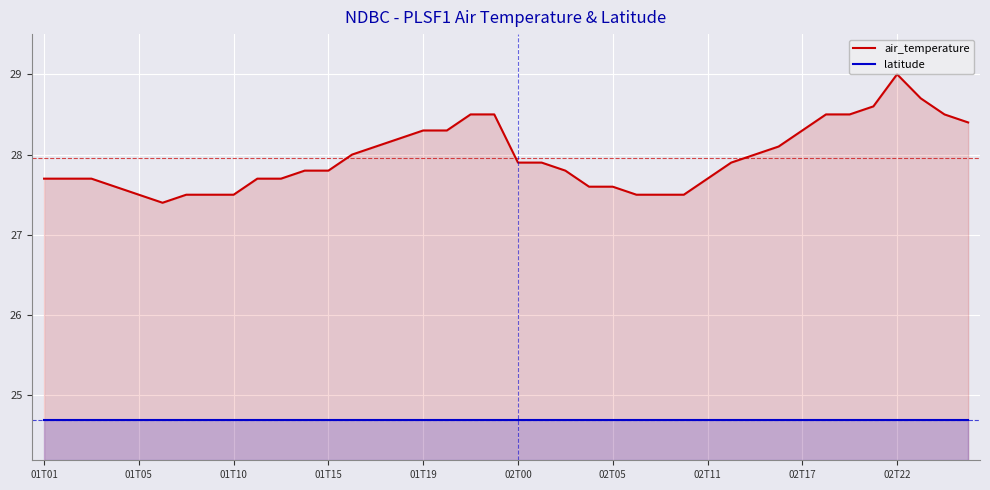

What is the maximum value for air_temperature?

29.0